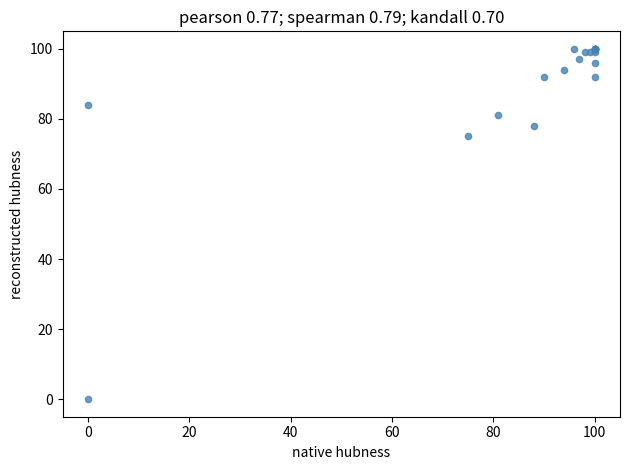

What Y value in the scatter plot is closest to 50?

75